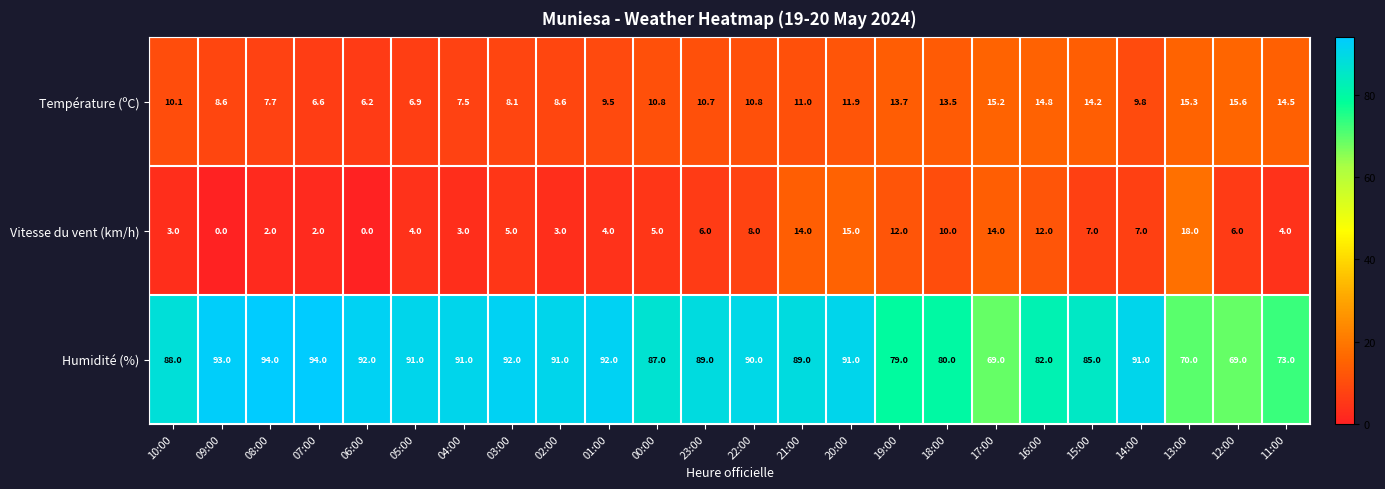

Is it true that Vitesse du vent (km/h) equals 12.0 at 19:00?

True